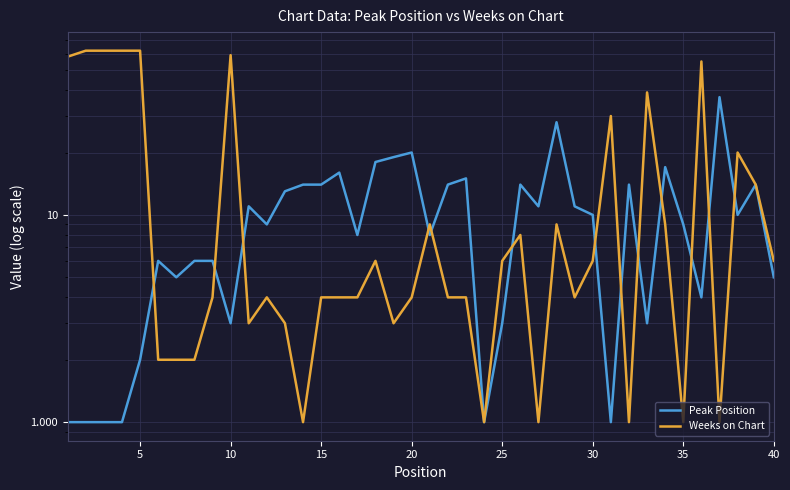

How many lines are shown in the chart?

2